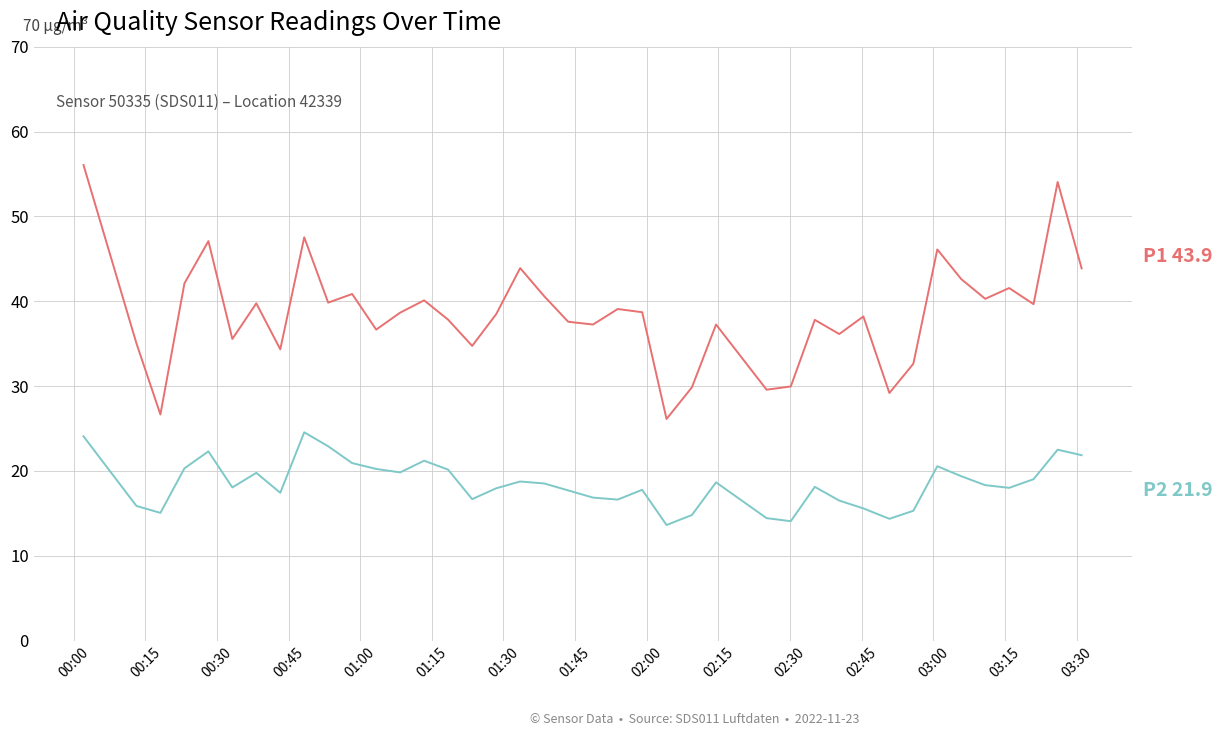

What is the smallest value displayed?

13.6